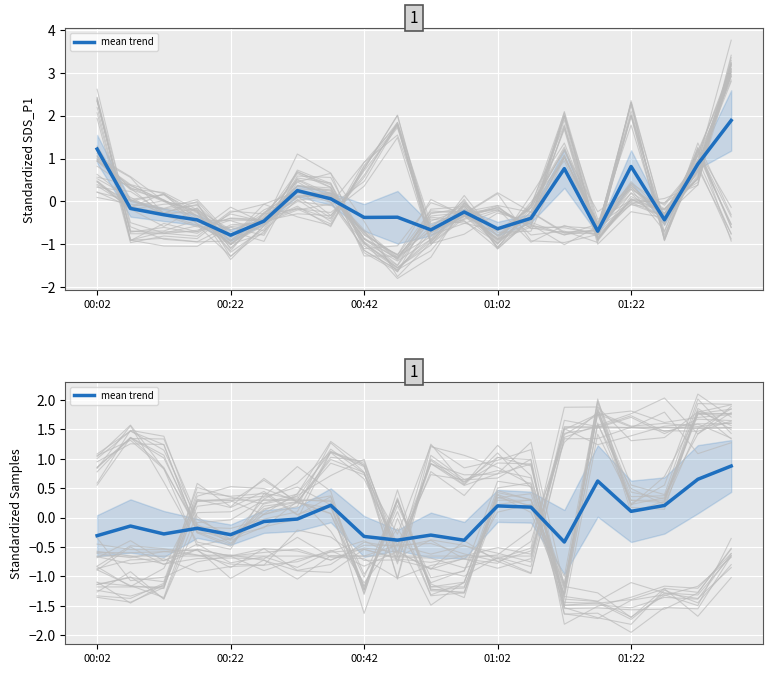

How many data points are above 0?

8